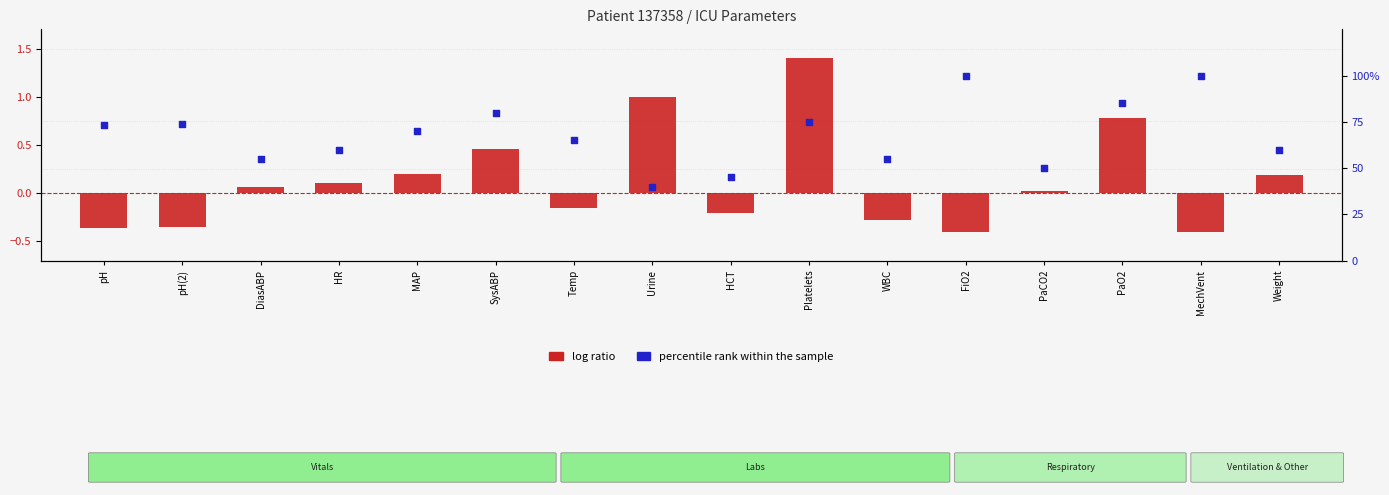

At how many categories does at least one series exceed 17?

16